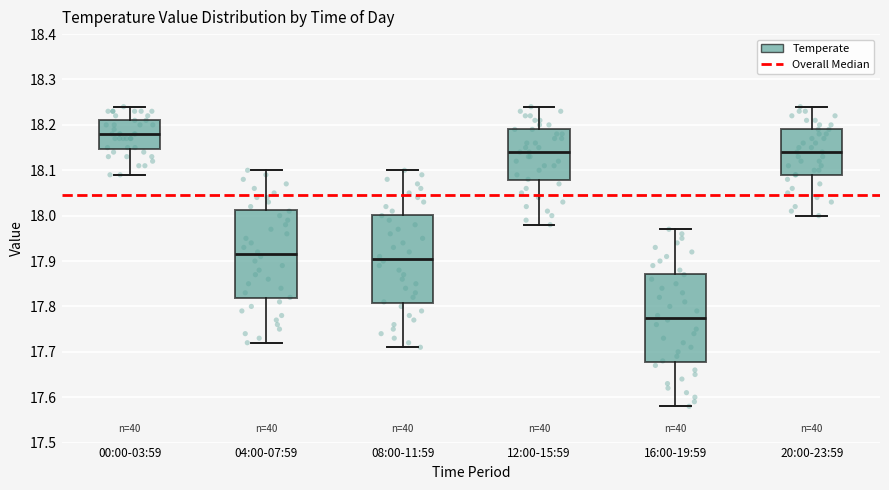

Which box has the highest median line?

00:00-03:59